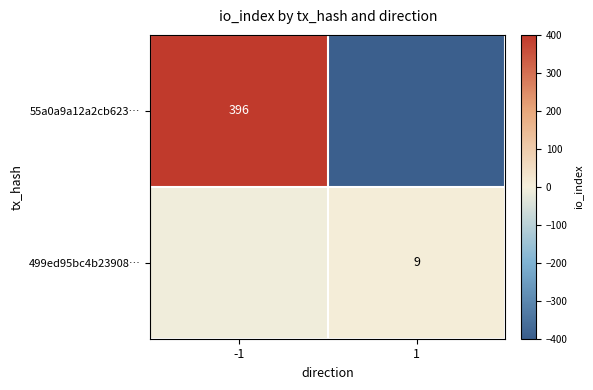

Rank the series by their maximum value, from highest to lowest.

55a0a9a12a2cb623…, 499ed95bc4b23908…